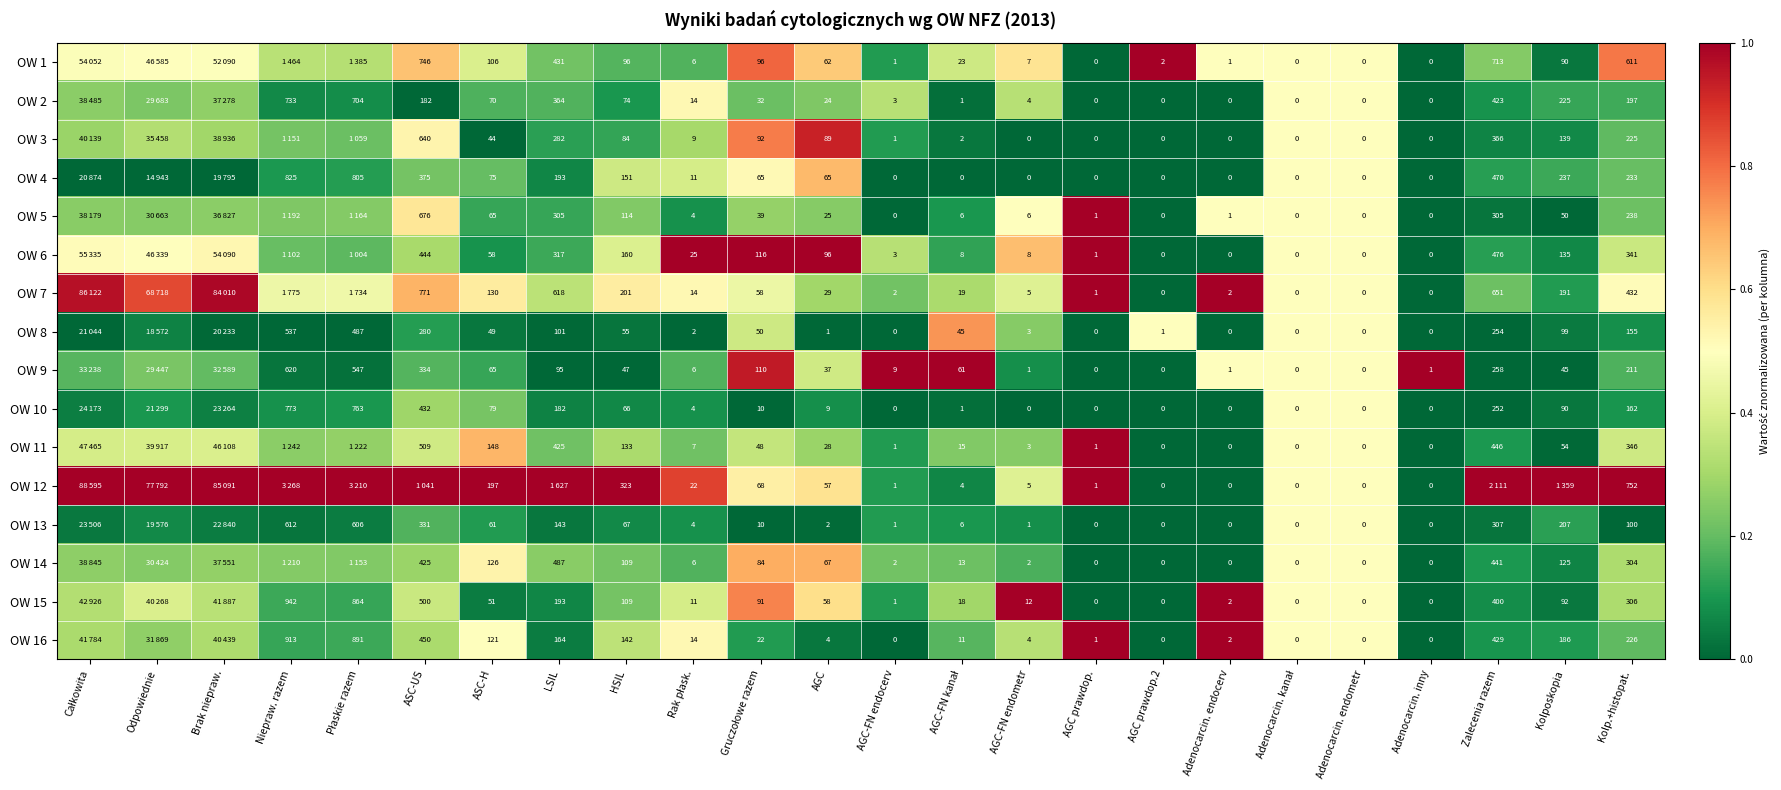

Is the value of OW 15 at AGC prawdop.2 greater than the value of OW 7 at Kolposkopia?

No